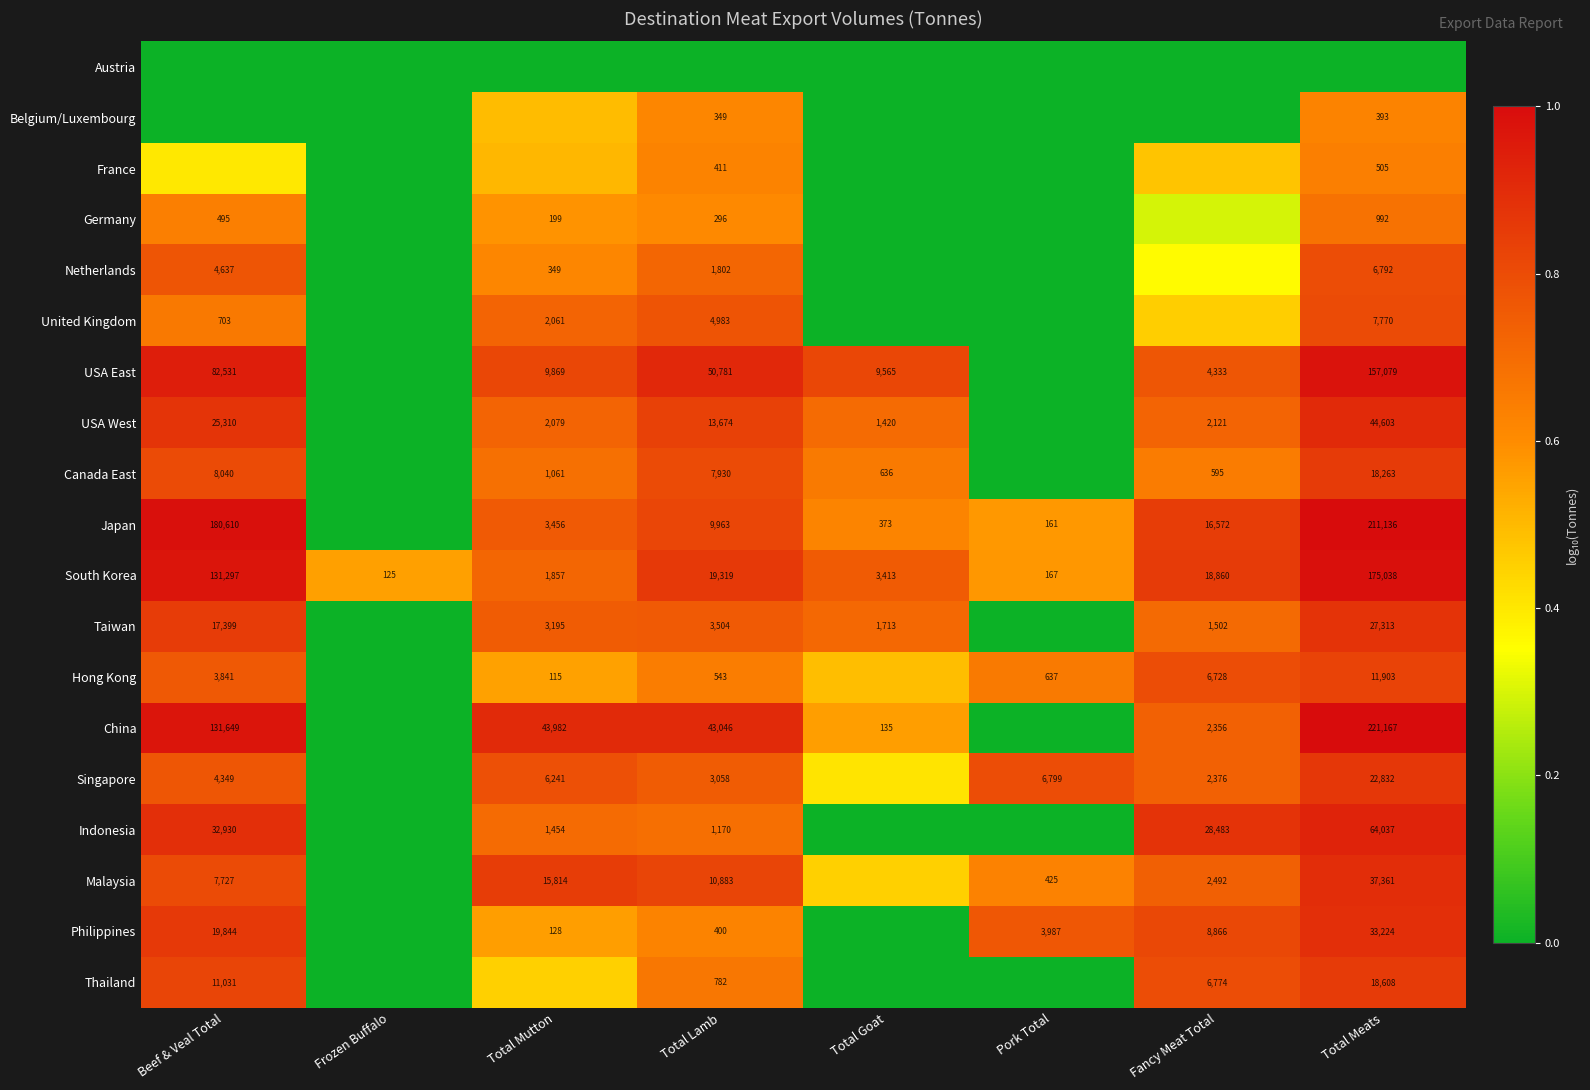

Is the value of Japan at Total Meats greater than the value of Canada East at Fancy Meat Total?

Yes